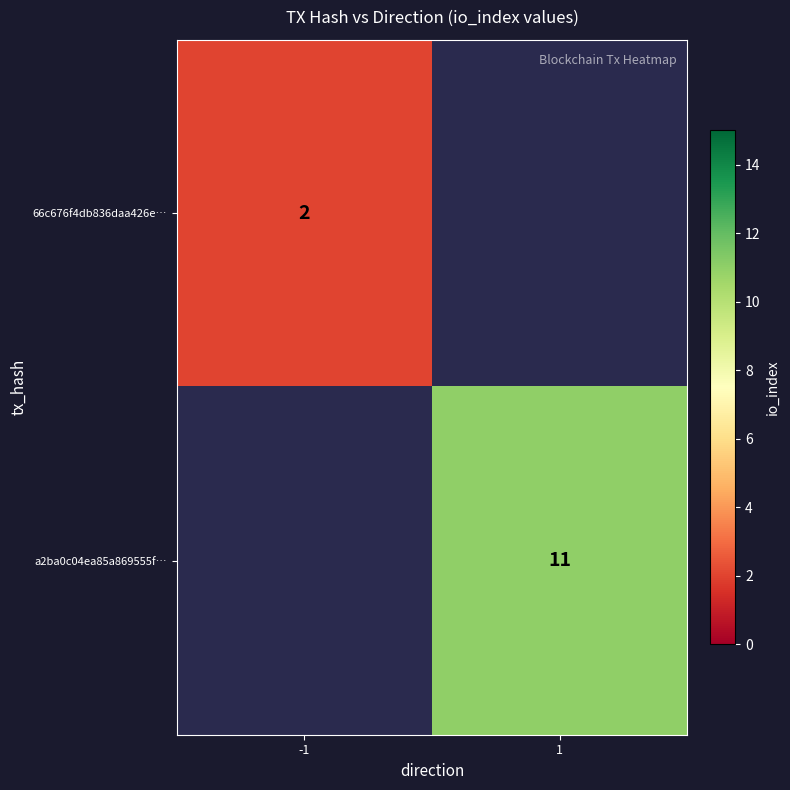

Is it true that 66c676f4db836daa426e… equals 1 at -1?

False